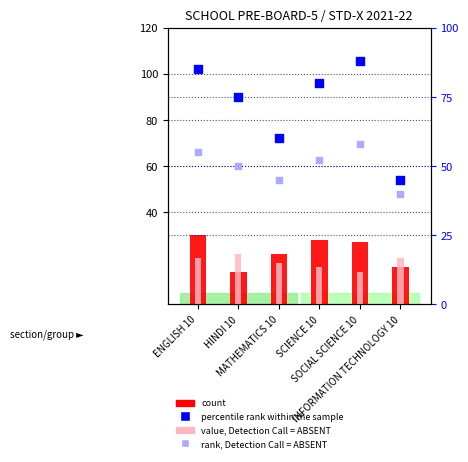

What are all the series names shown in the legend?

count, value, Detection Call = ABSENT, percentile rank within the sample, rank, Detection Call = ABSENT